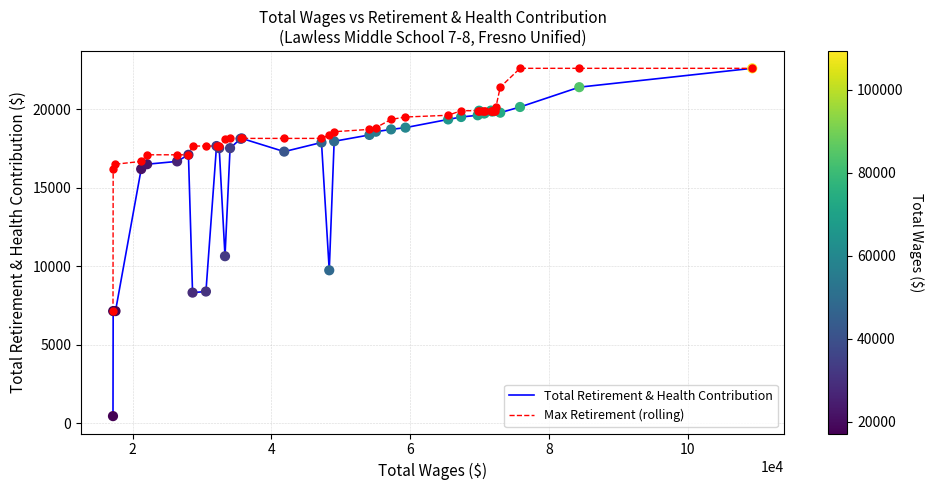

What are all the series names shown in the legend?

Total Retirement & Health Contribution, Max Retirement (rolling)